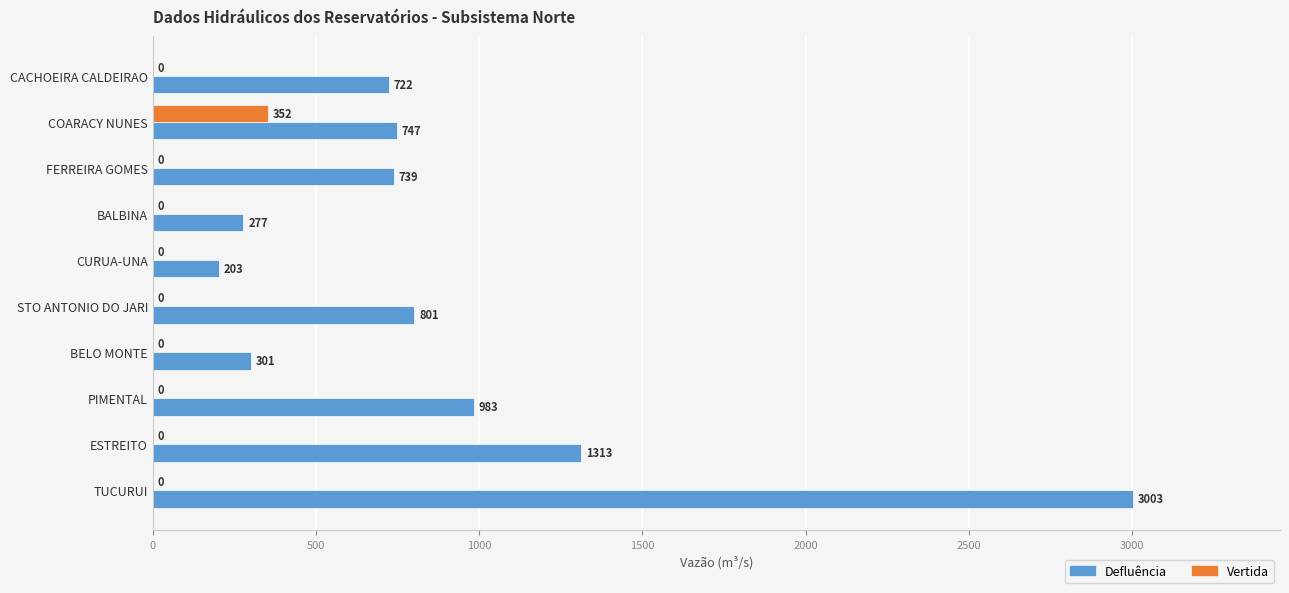

How many series are shown in this chart?

2